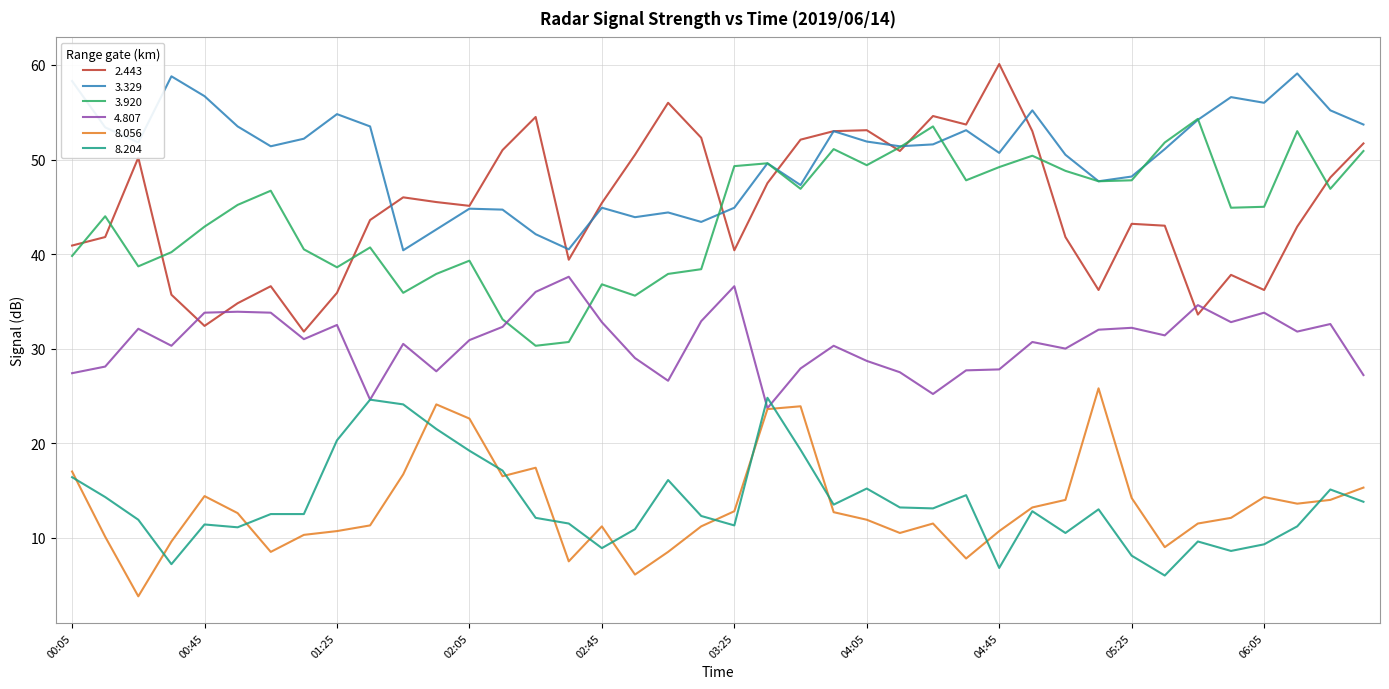

True or false: 2.443 and 8.056 cross at least once.

False